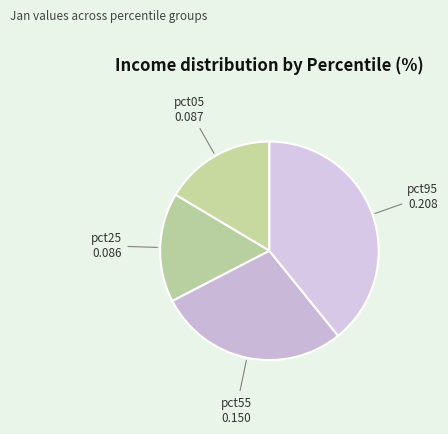

Count the number of slices in the pie.

4